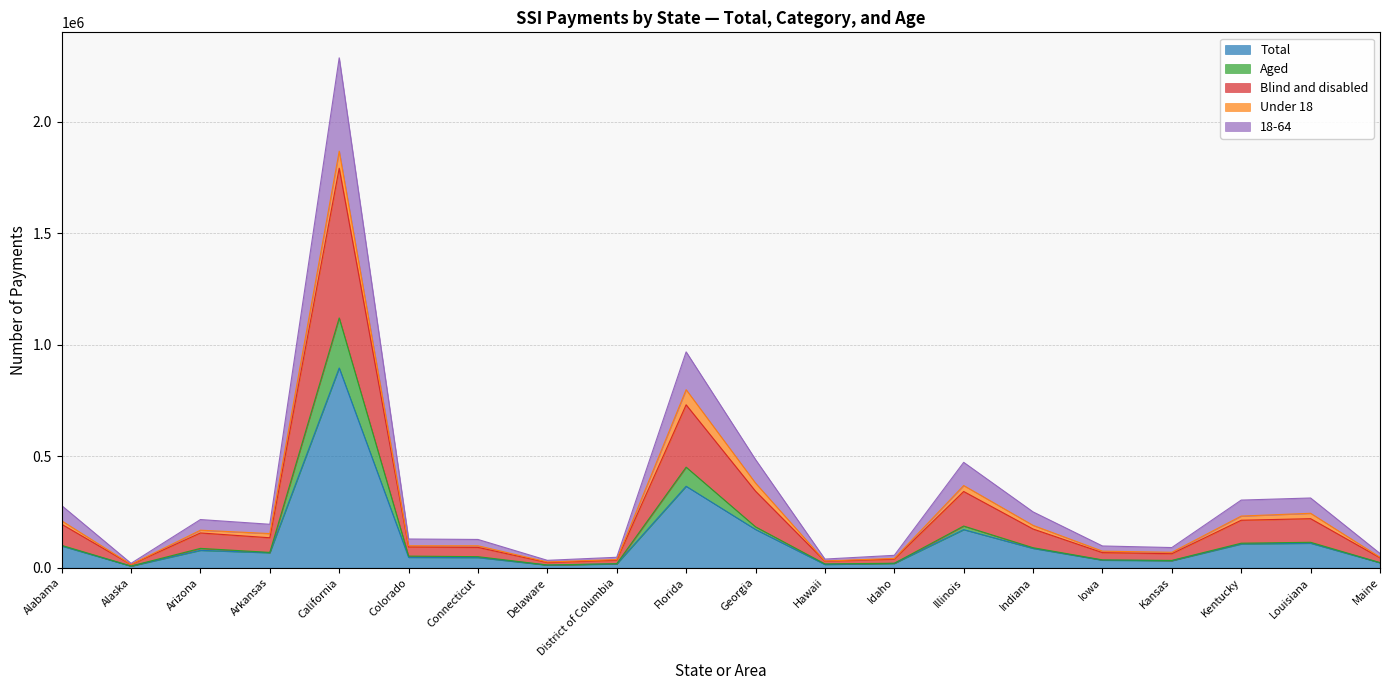

Where is 18-64 nearest to the value 941818?

Florida